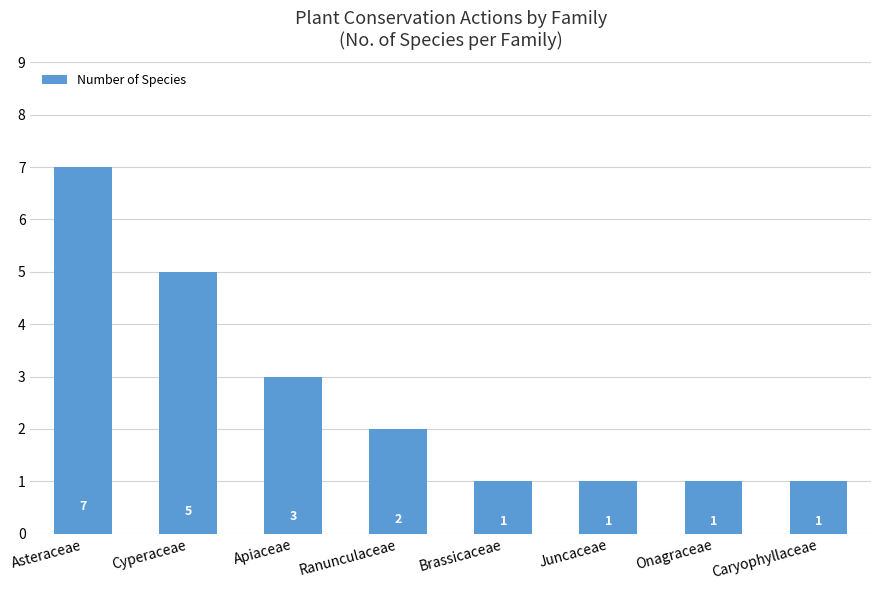

The value at Apiaceae is 3. True or false?

True